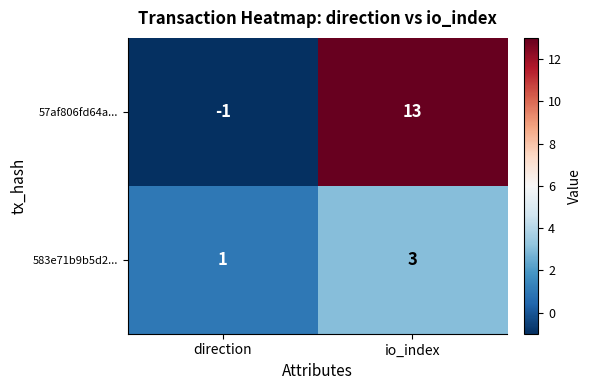

Is it true that 583e71b9b5d2... equals 0 at direction?

False